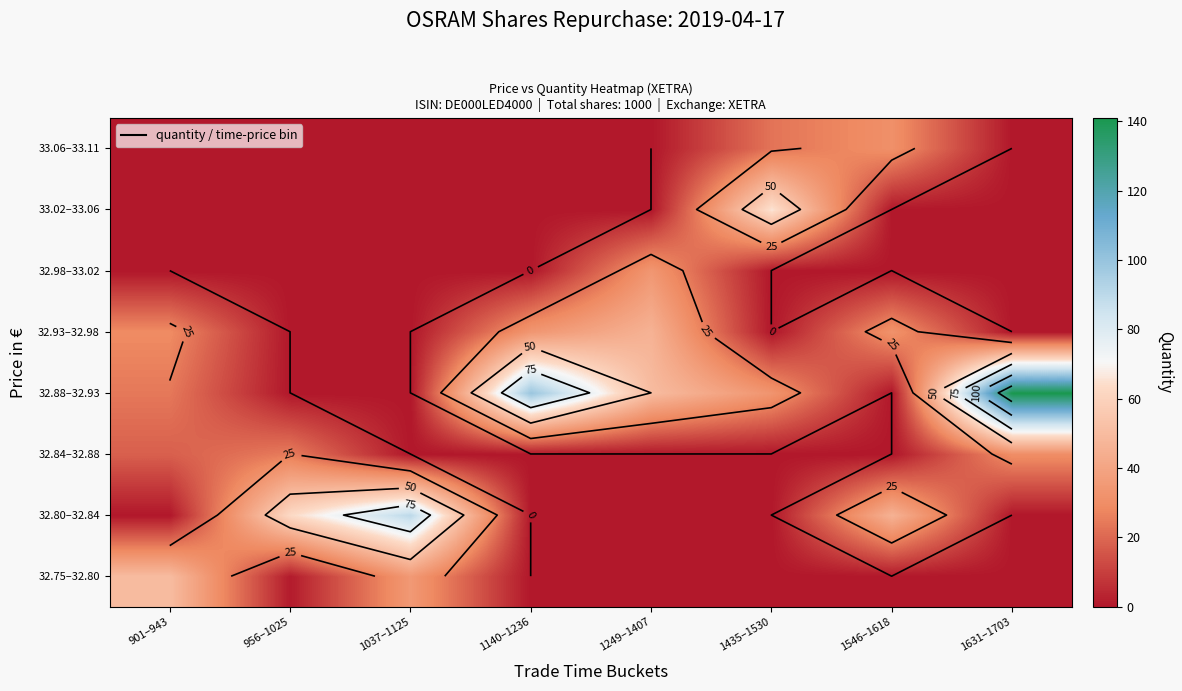

At how many categories does at least one series exceed 108?

1